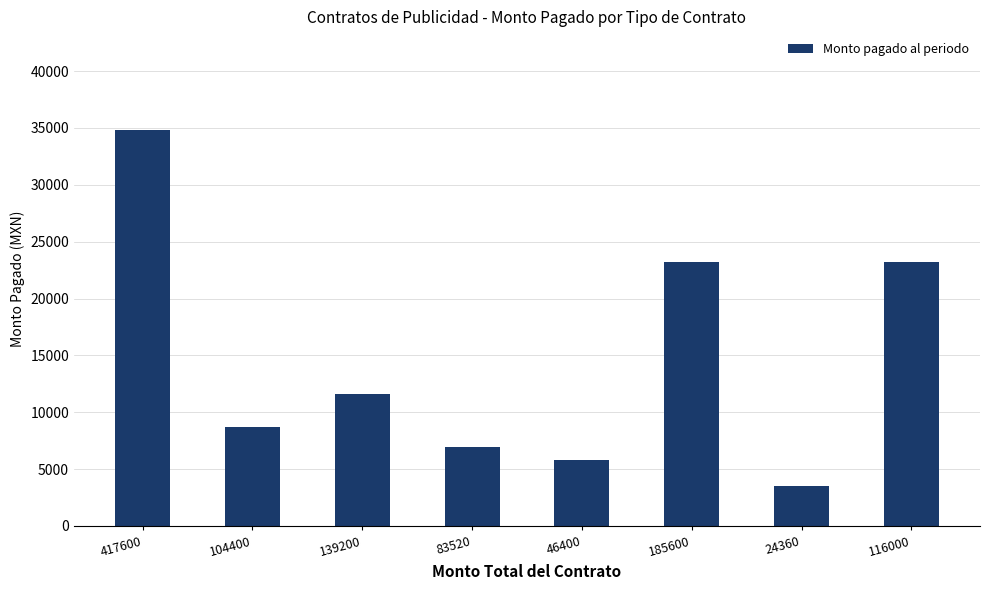

How many series are shown in this chart?

1